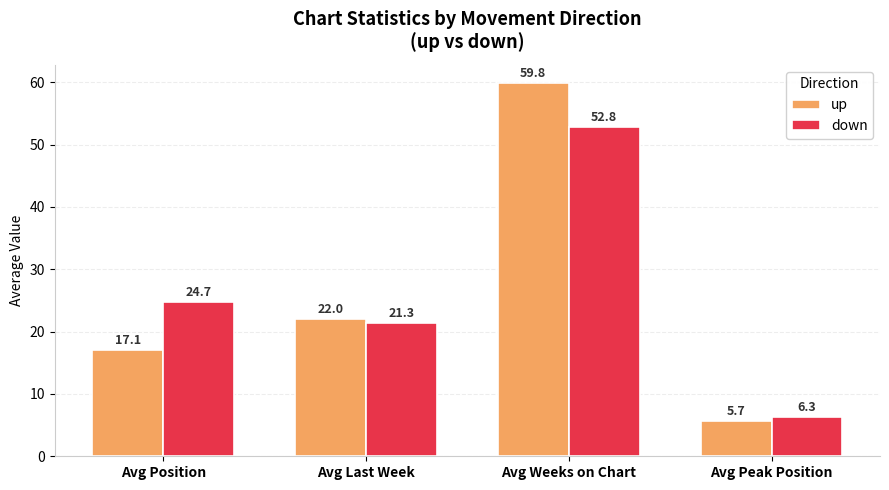

The value of up at Avg Position is 17.1. True or false?

True